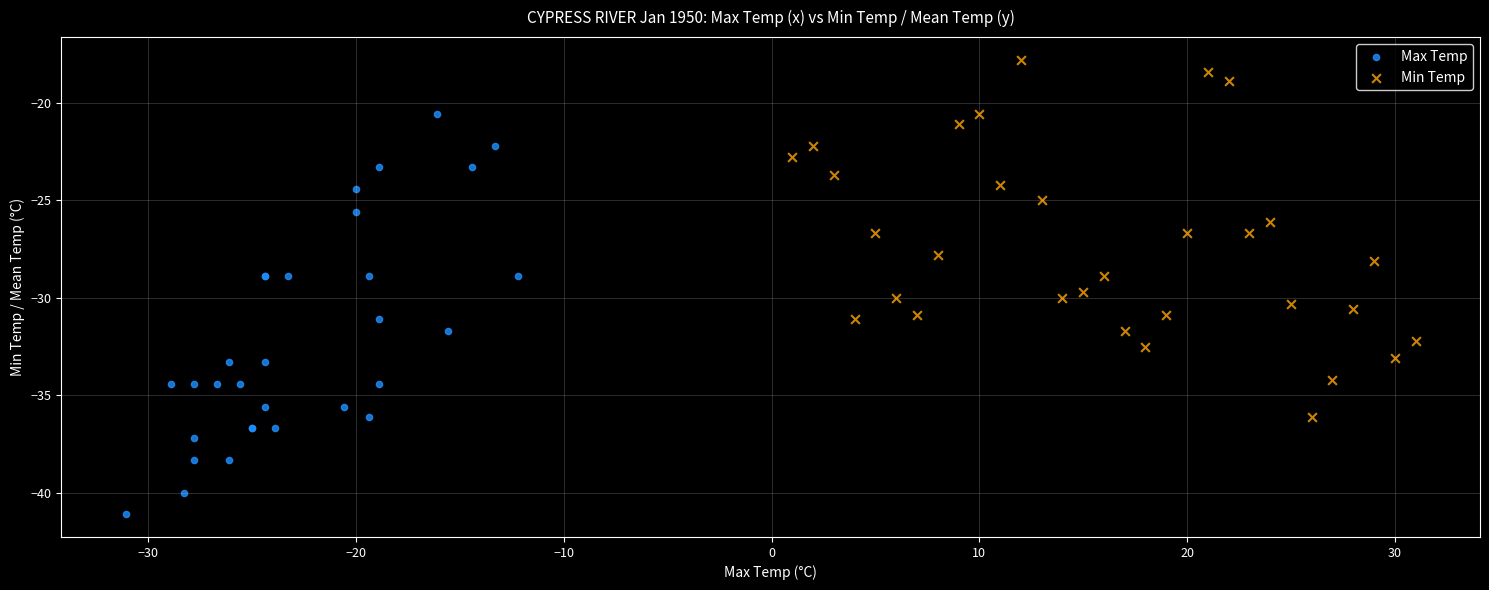

What are all the series names shown in the legend?

Max Temp, Min Temp